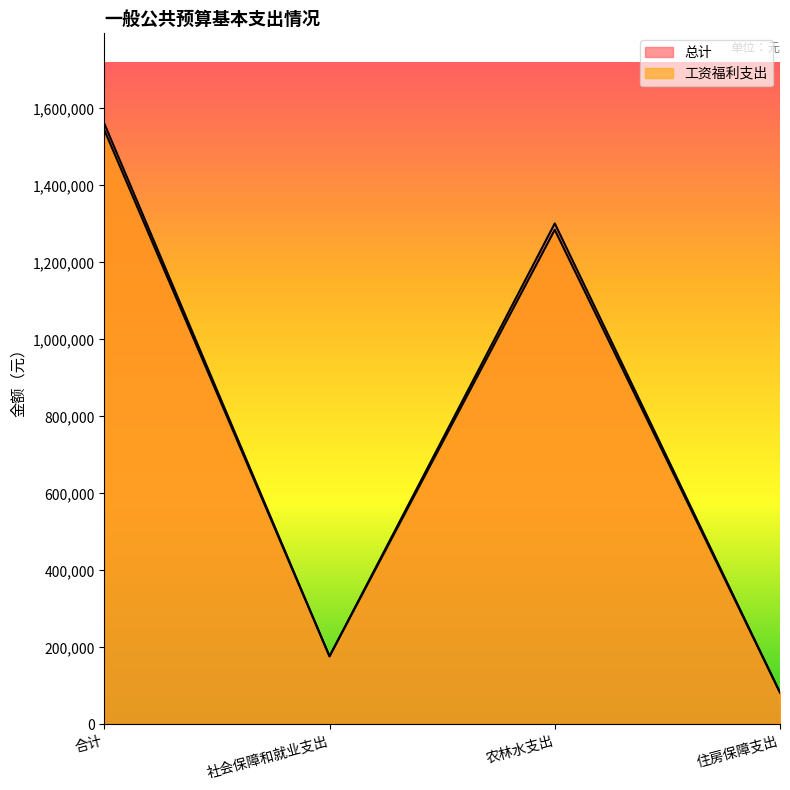

Is it true that 工资福利支出 equals 771542.3 at 合计?

False